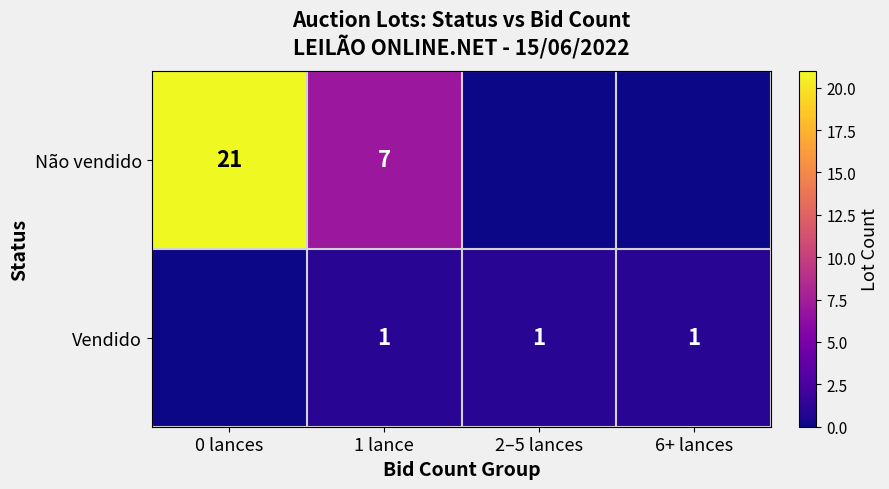

Is the value of Vendido at 6+ lances greater than the value of Não vendido at 1 lance?

No